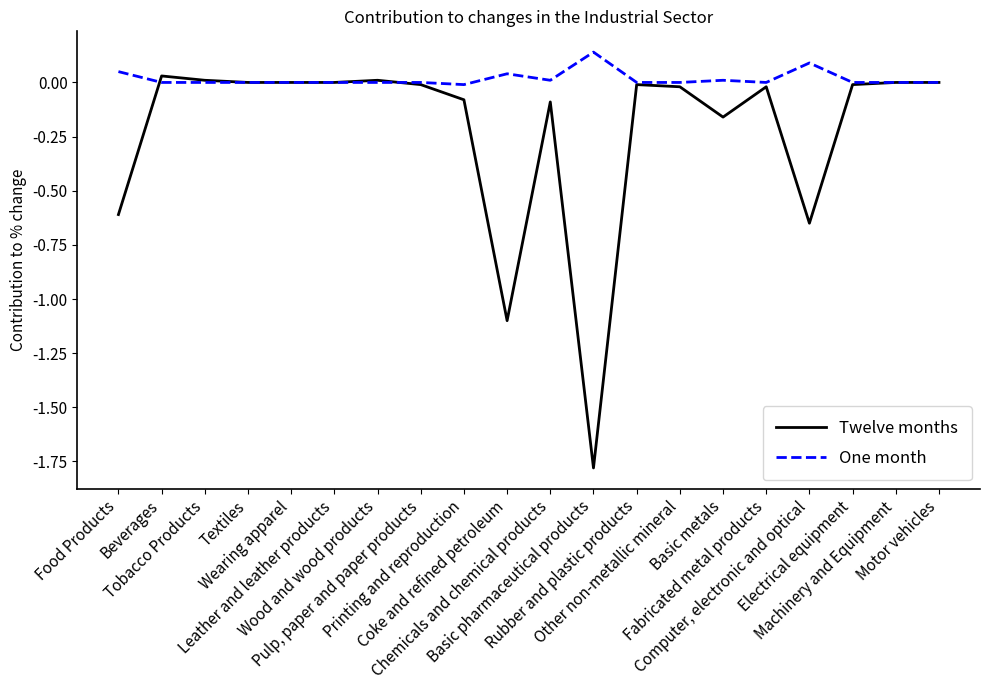

List the series in order of their peak value, lowest first.

Twelve months, One month